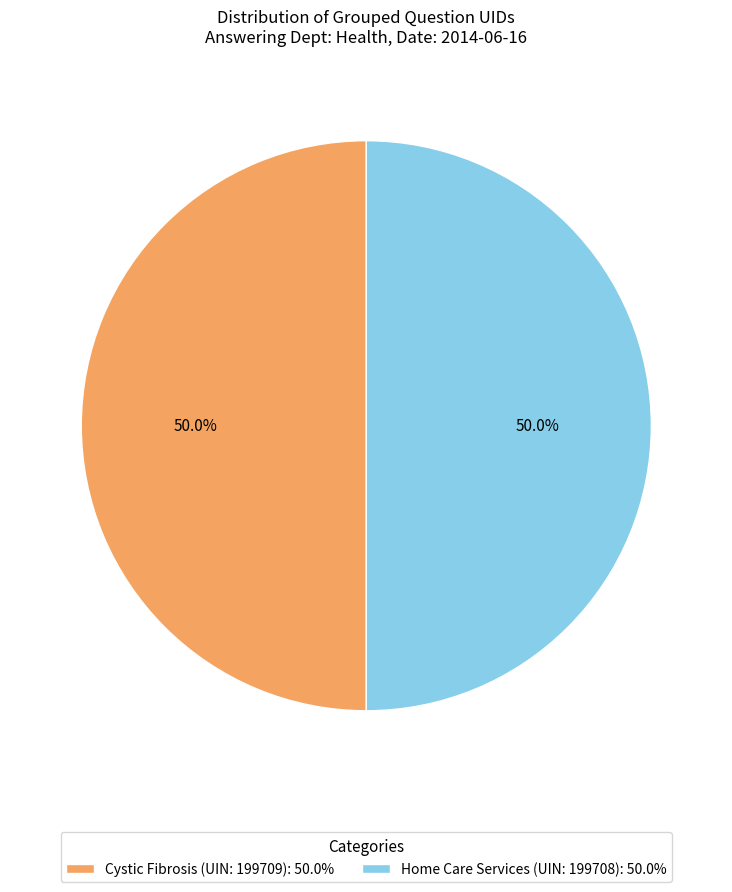

How many slices are in this pie chart?

2